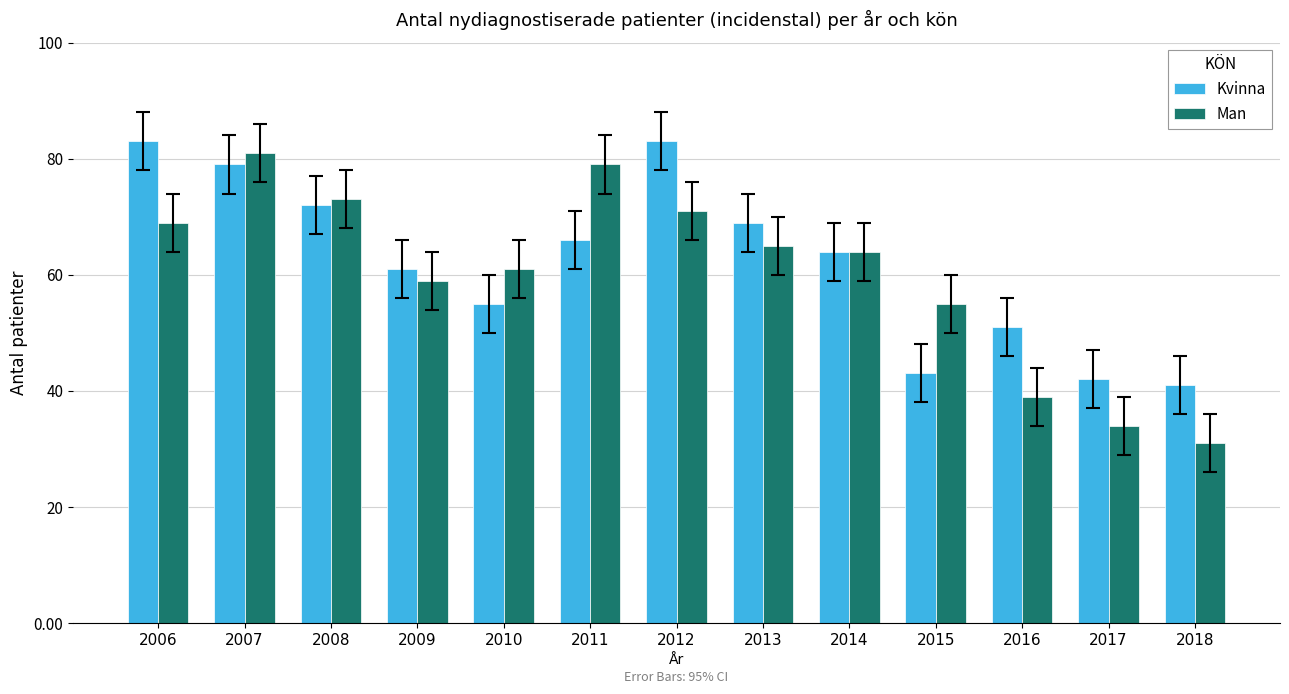

What is the approximate value of Kvinna at 2006, to the nearest 5?

85